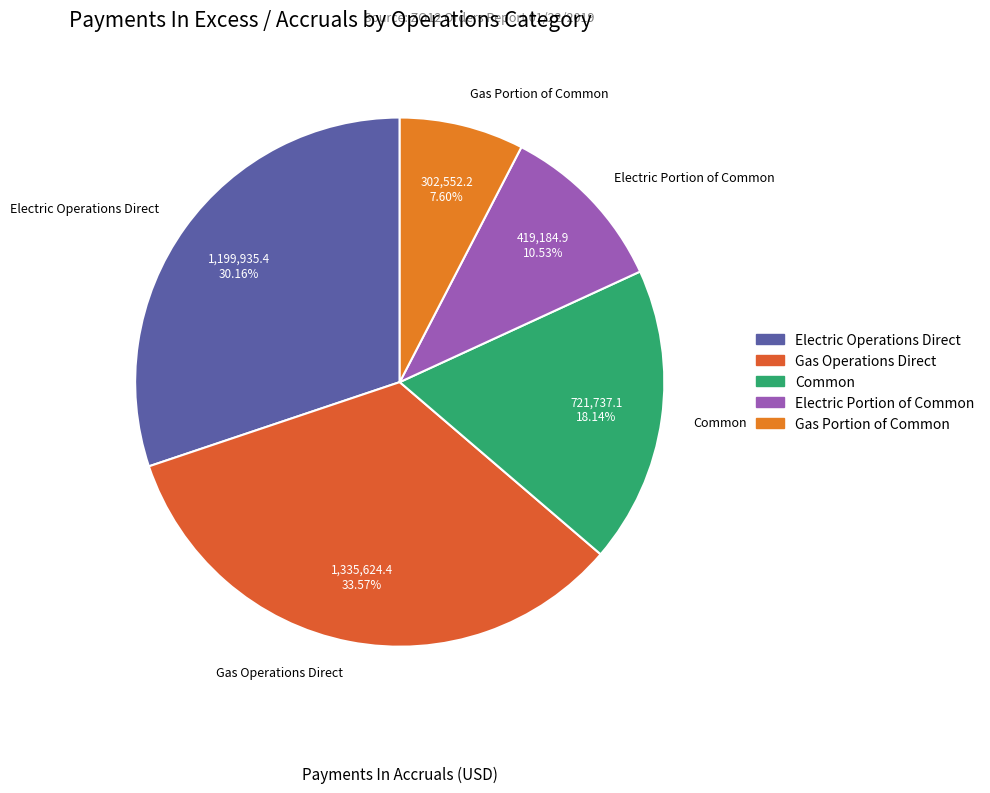

Which has a higher value, Gas Portion of Common or Electric Portion of Common?

Electric Portion of Common